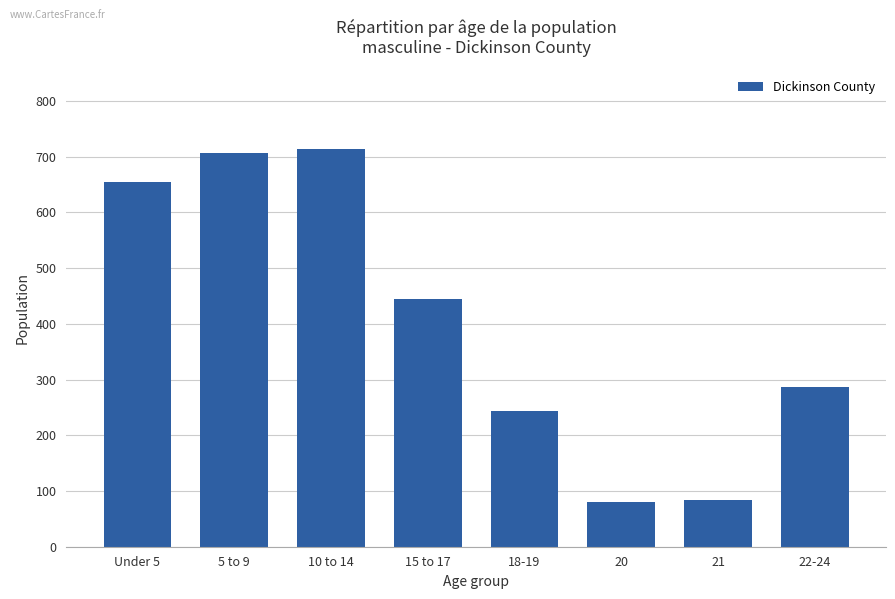

What is the value of the 3rd bar from the left?

714